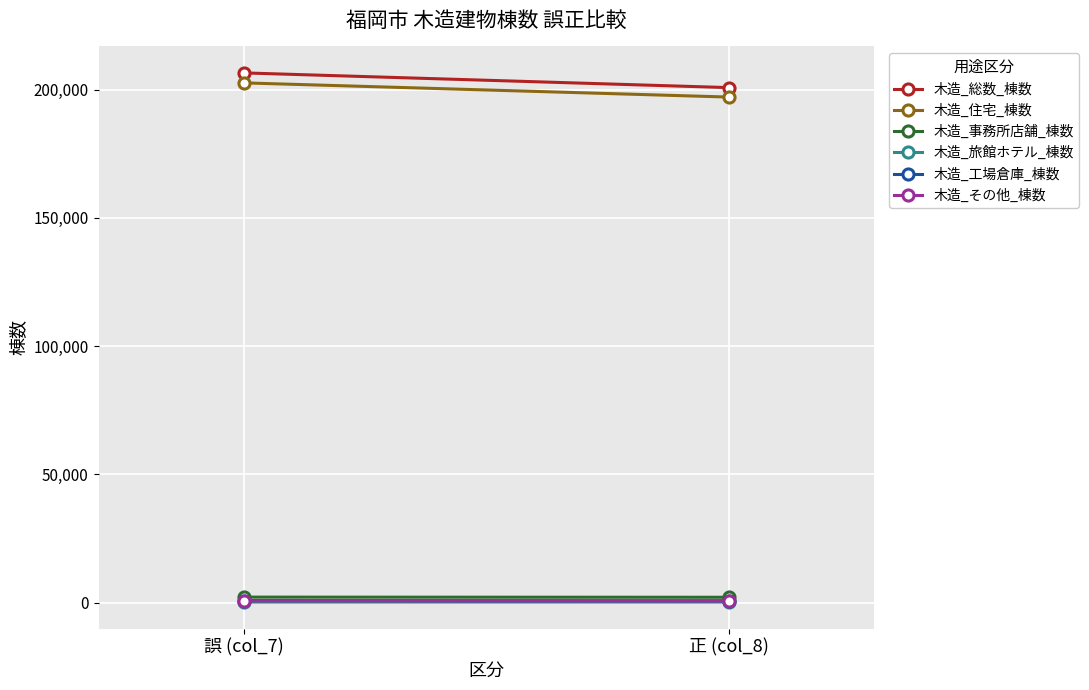

Is this an area chart (filled region under the line)?

No